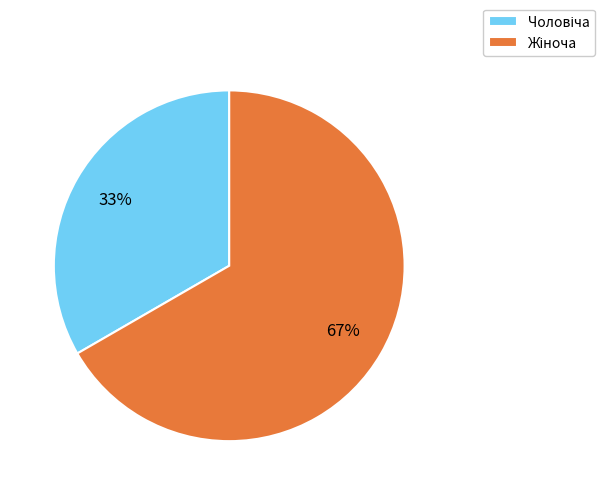

To the nearest percent, what is the average slice percentage?

50%